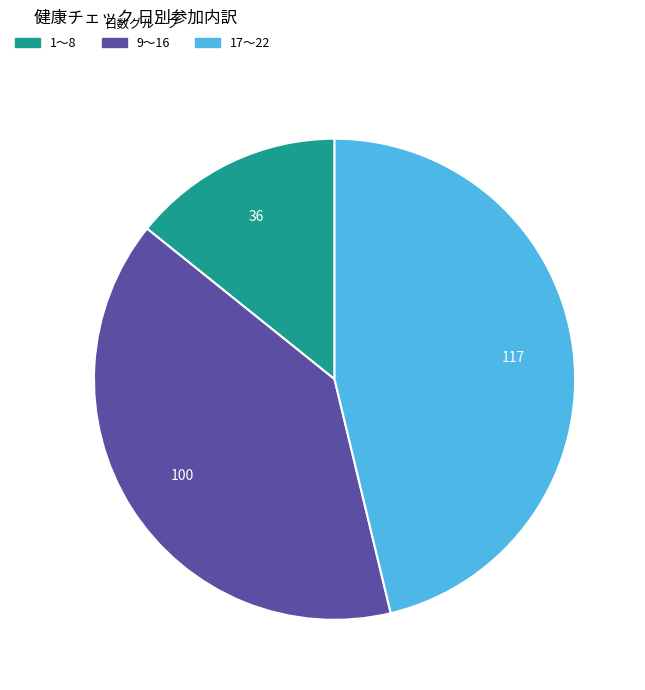

How many segments does this pie chart have?

3